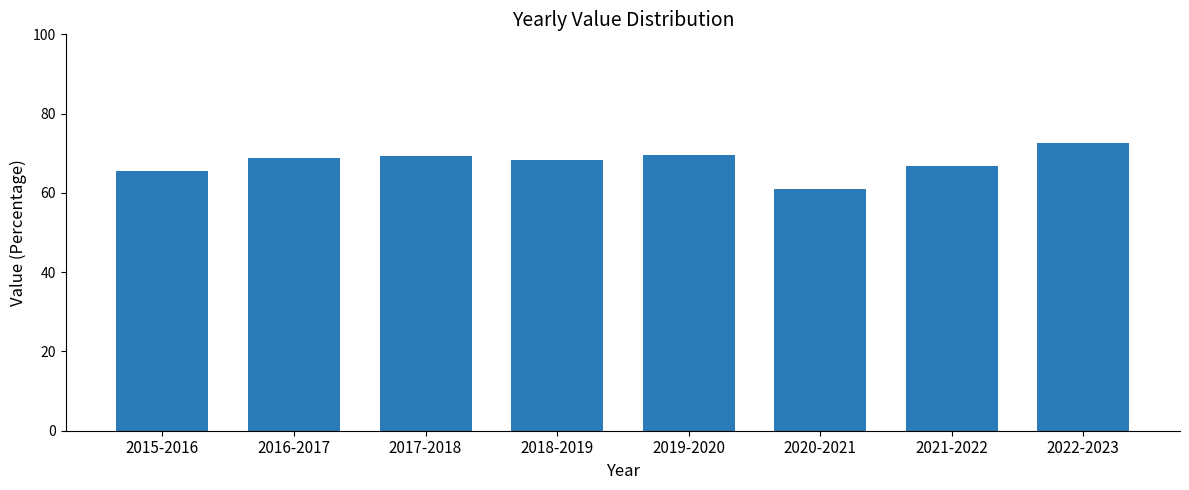

Which has a higher value, 2017-2018 or 2022-2023?

2022-2023